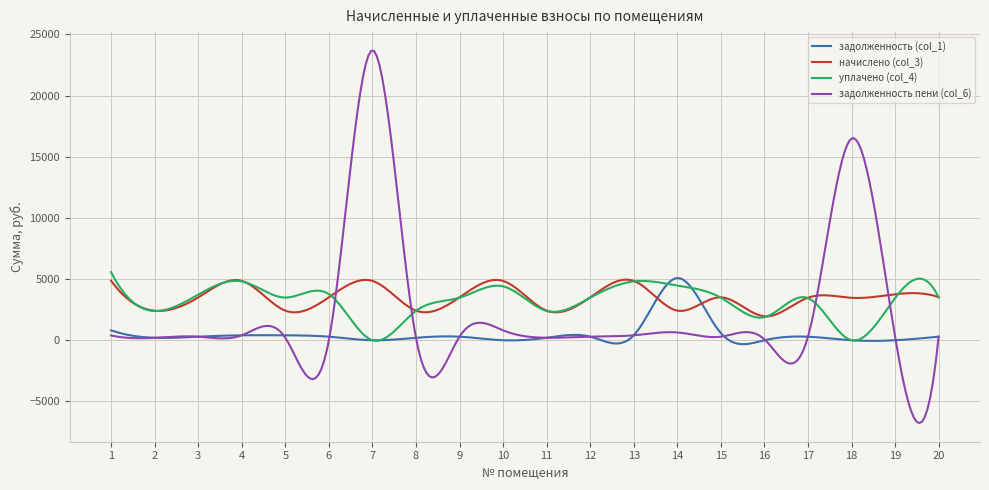

Which series has the widest spread of values?

задолженность пени (col_6)